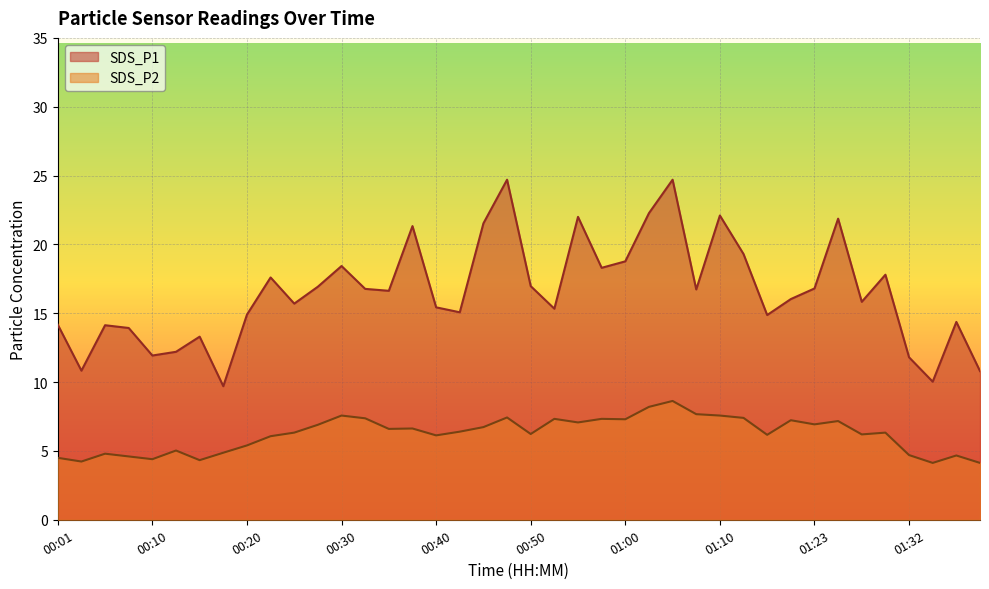

Rank the categories by SDS_P2 value from highest to lowest.

01:05, 01:03, 01:08, 00:30, 01:10, 00:47, 01:15, 00:33, 00:52, 00:58, 01:00, 01:20, 01:25, 00:55, 01:23, 00:28, 00:45, 00:37, 00:35, 00:42, 00:25, 01:30, 00:50, 01:28, 01:18, 00:40, 00:23, 00:20, 00:13, 00:18, 00:05, 01:32, 01:37, 00:08, 00:01, 00:10, 00:15, 00:03, 01:35, 01:40